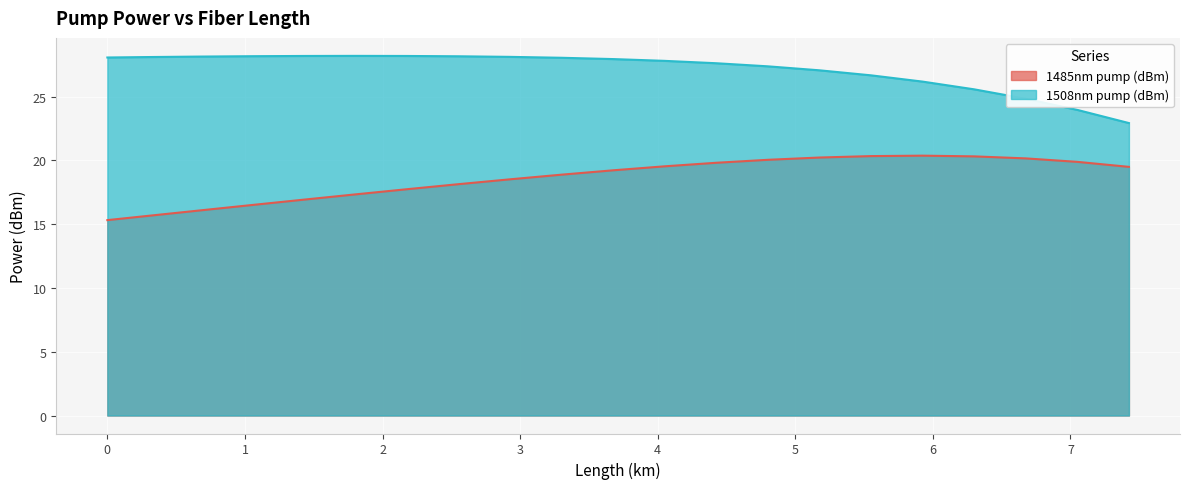

What is the maximum value for 1508nm pump (dBm)?

28.2